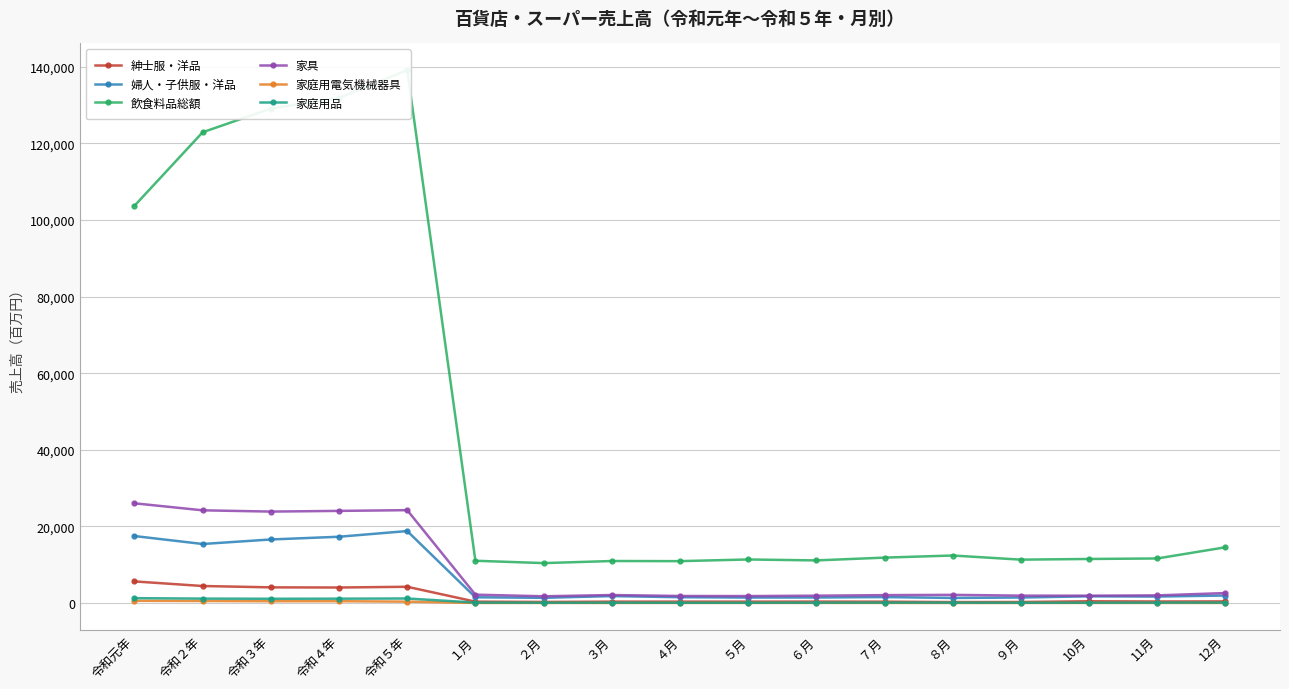

What is the label of the 13th point from the left?

８月